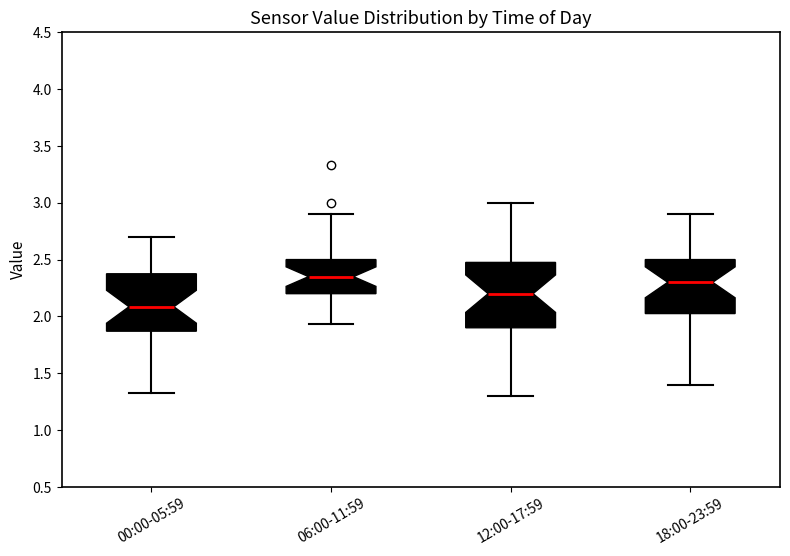

Reading left to right, read every box against the y-axis: the position of its median line, the range the box covers, and the ends of its whiskers. The values are not printed on the chart, so give them approximately, as read against the axis.

00:00-05:59: median 2.10, box 1.85 to 2.40, whiskers 1.35 to 2.70
06:00-11:59: median 2.35, box 2.20 to 2.50, whiskers 1.95 to 2.90
12:00-17:59: median 2.20, box 1.90 to 2.50, whiskers 1.30 to 3.00
18:00-23:59: median 2.30, box 2.05 to 2.50, whiskers 1.40 to 2.90